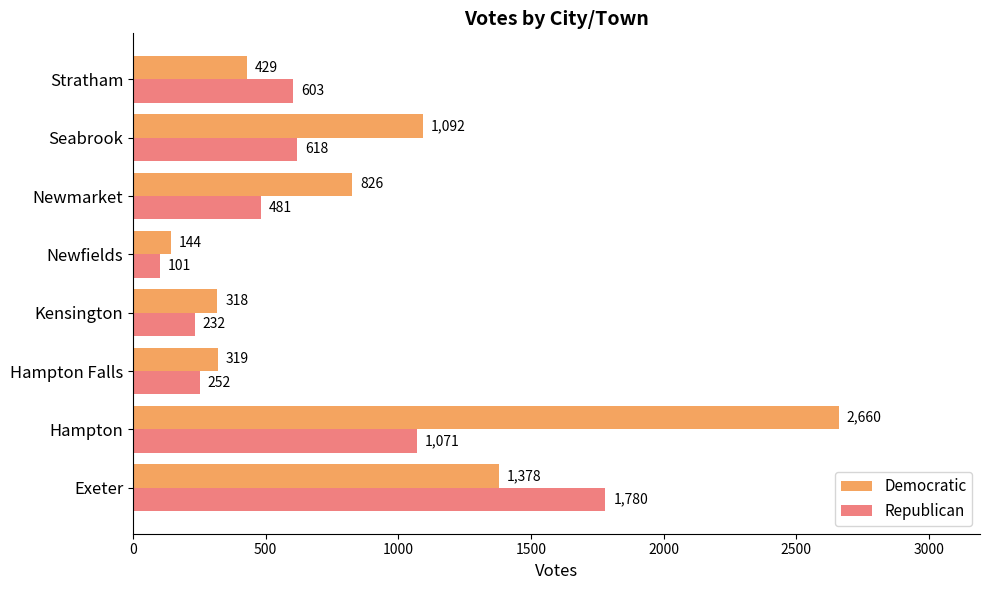

Where is Republican nearest to the value 940?

Hampton